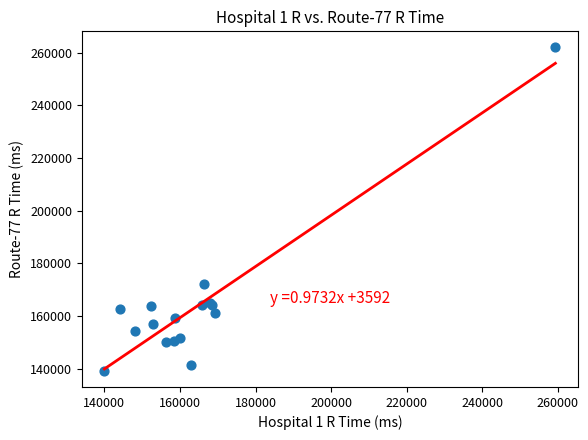

What Y value in the scatter plot is closest to 200582?

172031